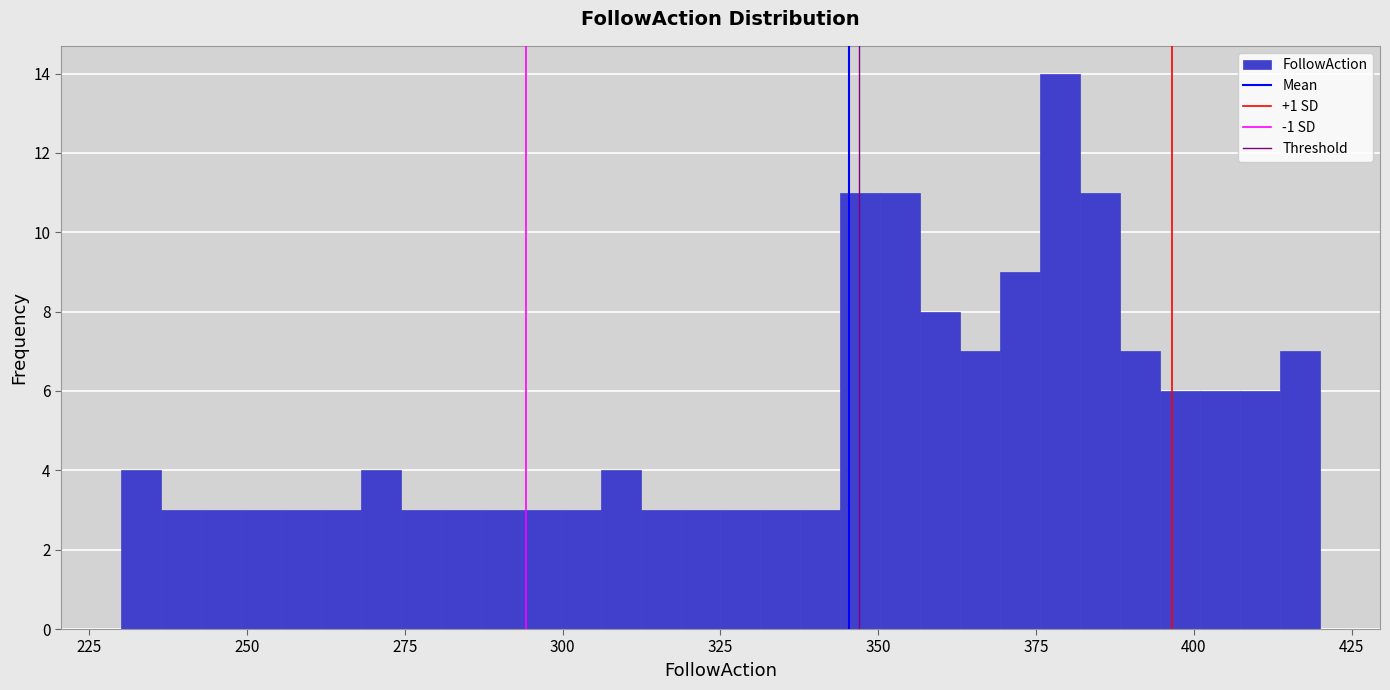

Around what value on the x-axis is the tallest bar? Give the approximate position of its centre, as read against the axis.

380